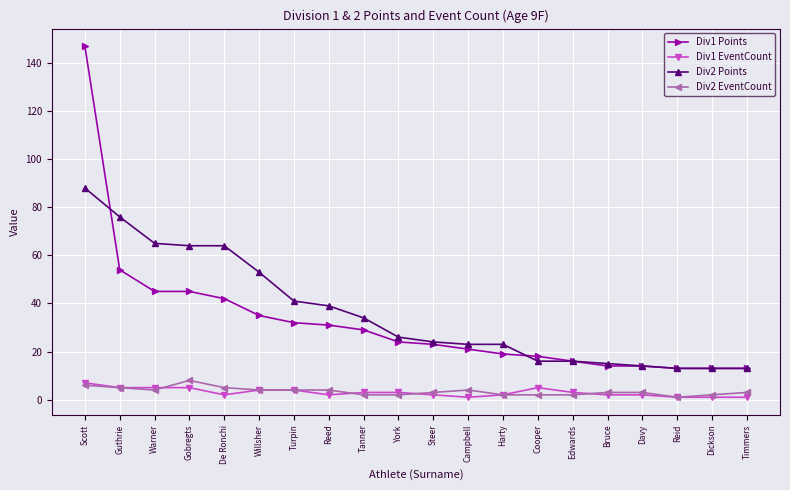

What is the difference between the second highest and minimum values in the Div1 Points series?

41